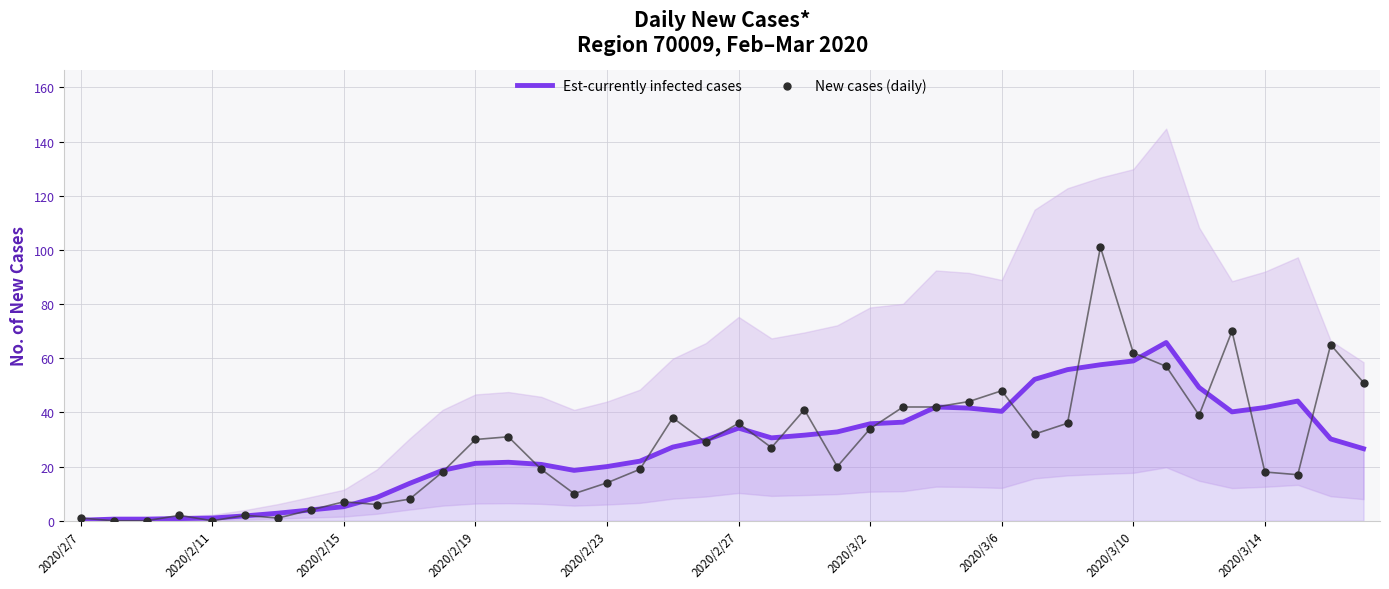

Which series contains the lowest Y value?

New cases (daily)